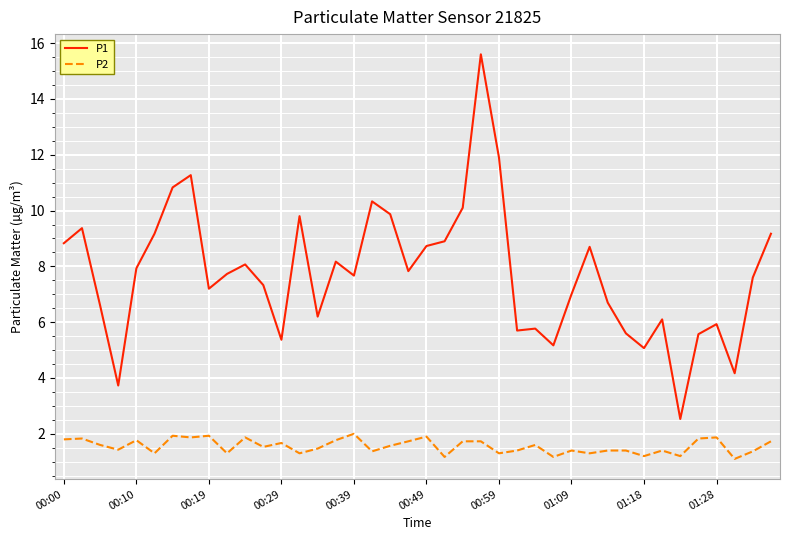

Which series has the widest spread of values?

P1